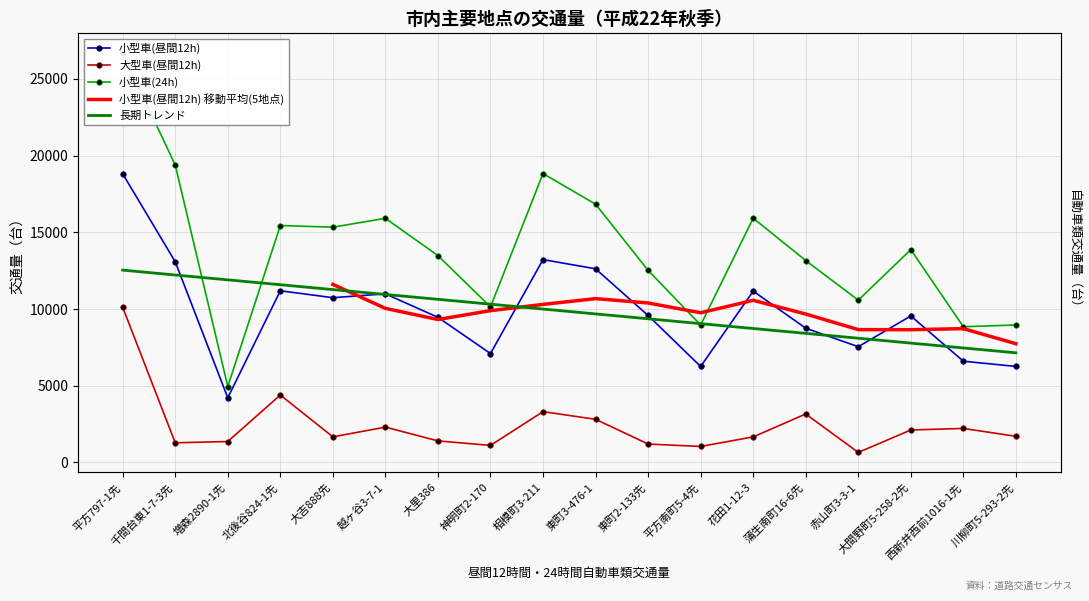

Rank the categories by 小型車(昼間12h) value from highest to lowest.

平方797-1先, 相模町3-211, 千間台東1-7-3先, 東町3-476-1, 北後谷824-1先, 花田1-12-3, 越ヶ谷3-7-1, 大吉888先, 東町2-133先, 大間野町5-258-2先, 大里386, 蒲生南町16-6先, 赤山町3-3-1, 神明町2-170, 西新井西前1016-1先, 川柳町5-293-2先, 平方南町5-4先, 増森2890-1先